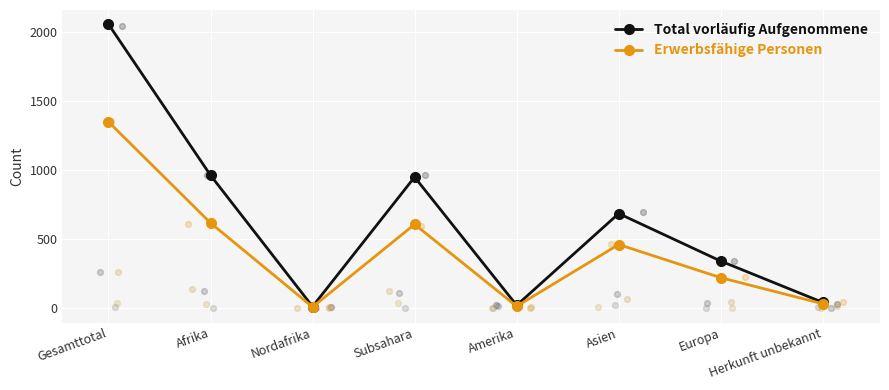

What are all the series names shown in the legend?

Total vorläufig Aufgenommene, Erwerbsfähige Personen